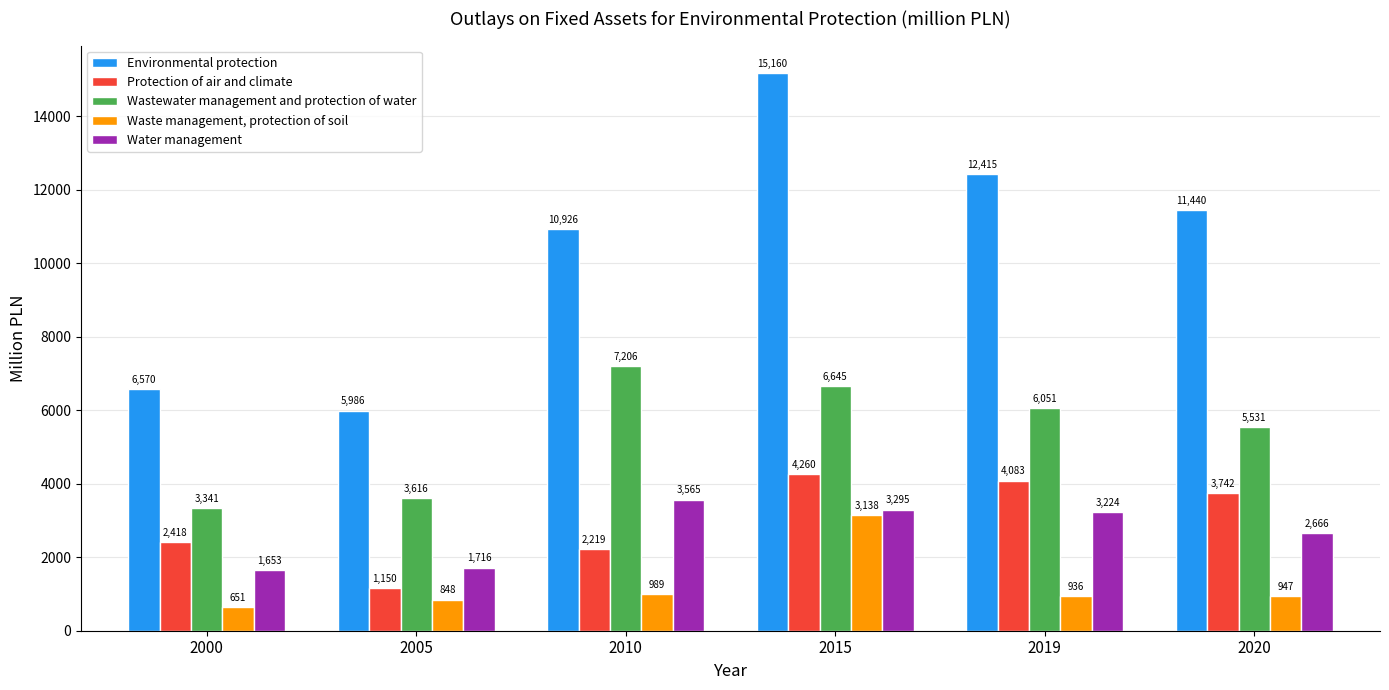

List the series in order of their peak value, highest first.

Environmental protection, Wastewater management and protection of water, Protection of air and climate, Water management, Waste management, protection of soil